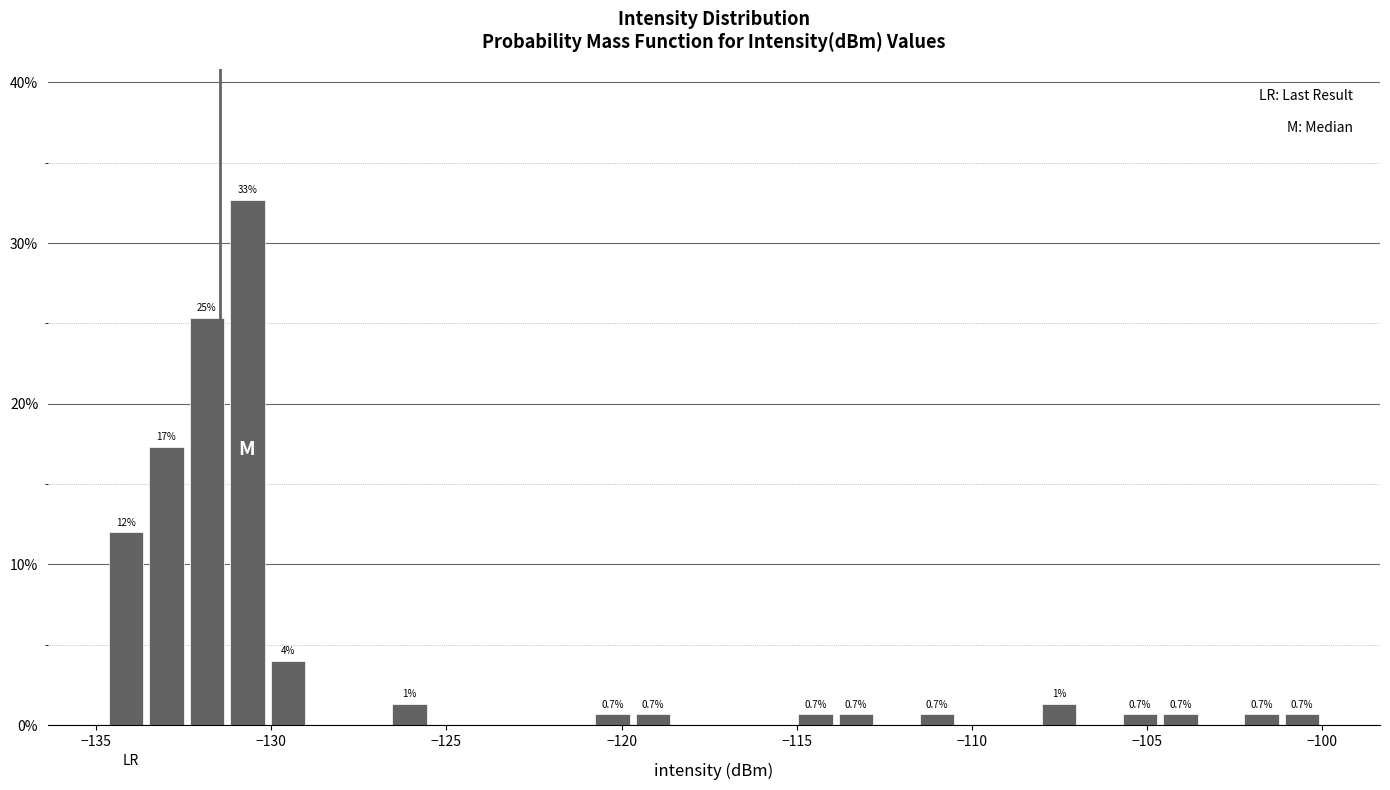

Read against the x-axis, roughly where is the centre of the tallest bar?

-130.5